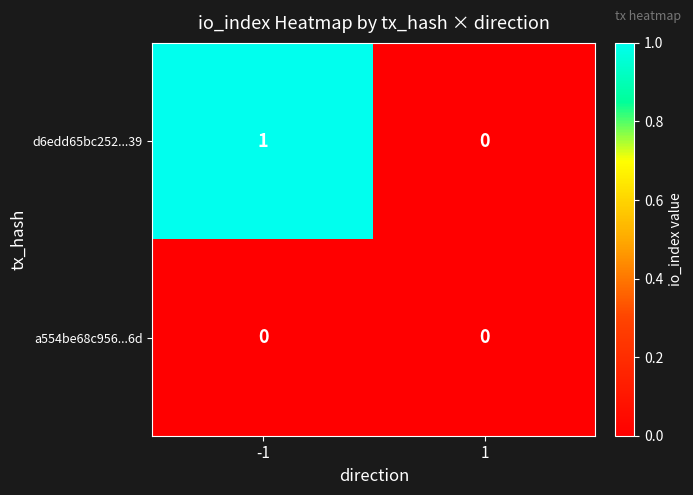

Reading left to right, extract all data points from this chart.

d6edd65bc252...39: 1	0
a554be68c956...6d: 0	0